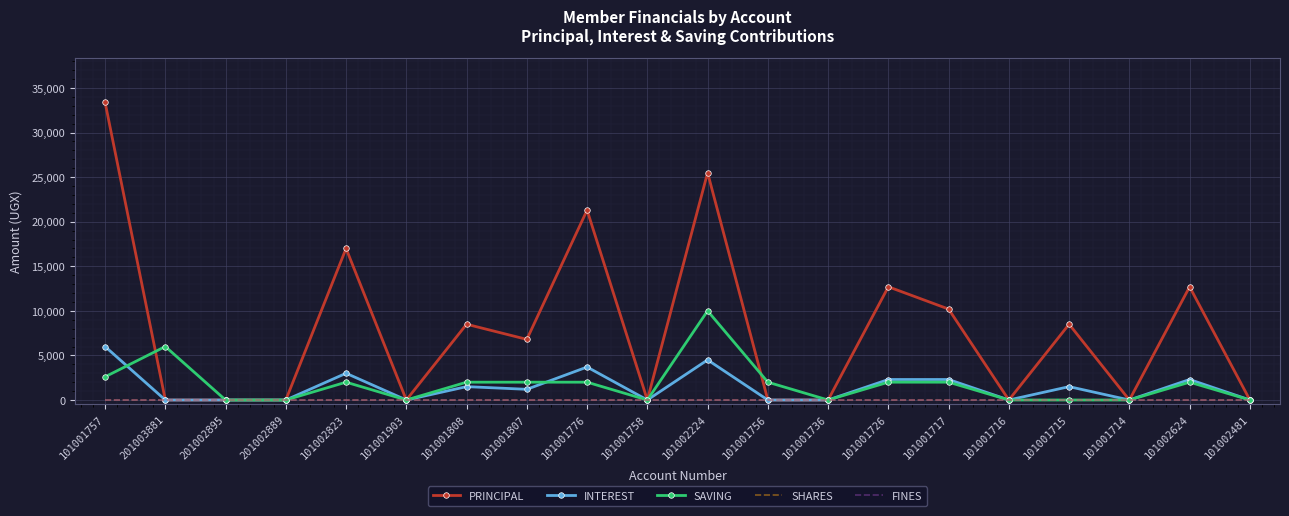

What is the spread (max minus min) of values at 201003881?

6000